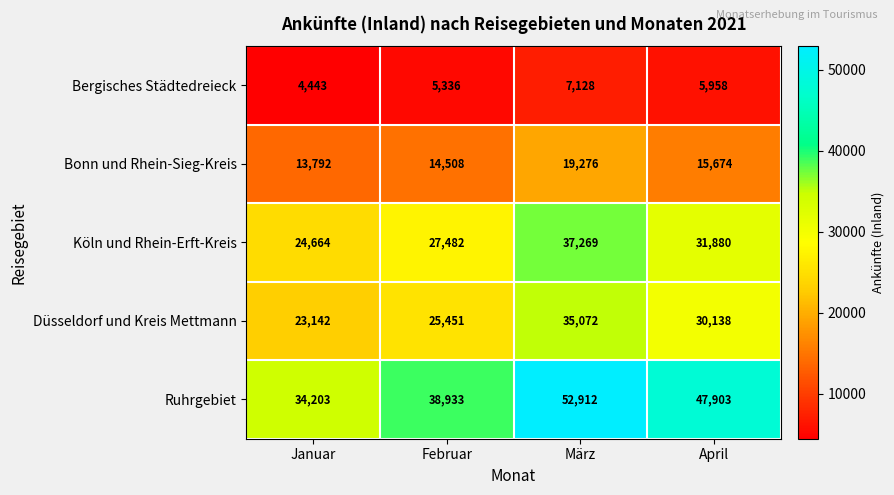

True or false: Düsseldorf und Kreis Mettmann has a value of 35072 at März.

True